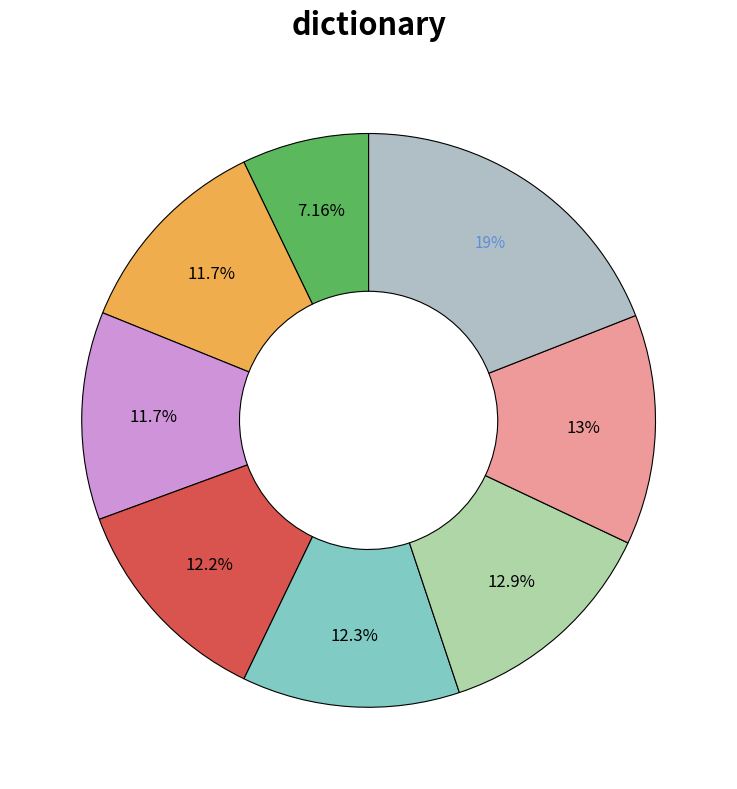

Rank the categories by value from highest to lowest.

2013-09-30 (22889), 2012-07-03 (15598), 2013-06-11 (15447), 2009-09-14 (14753), 2009-09-14 (14714), 2009-09-14 (14089), 2009-09-14 (14085), 2009-09-14 (8607)